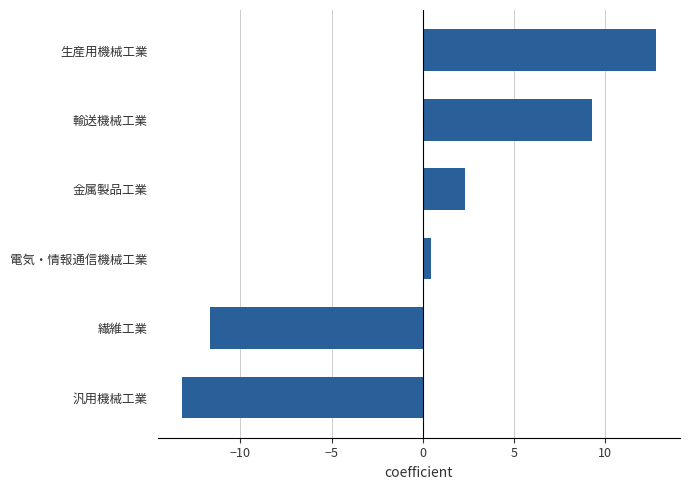

True or false: the data shows -13.2 at 汎用機械工業.

True